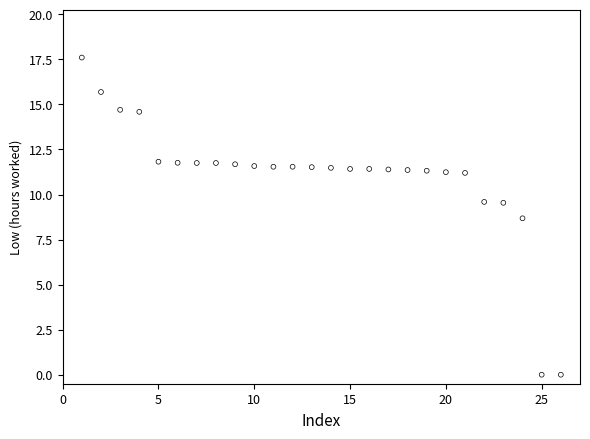

What is the range of X values (max minus min)?

25.0